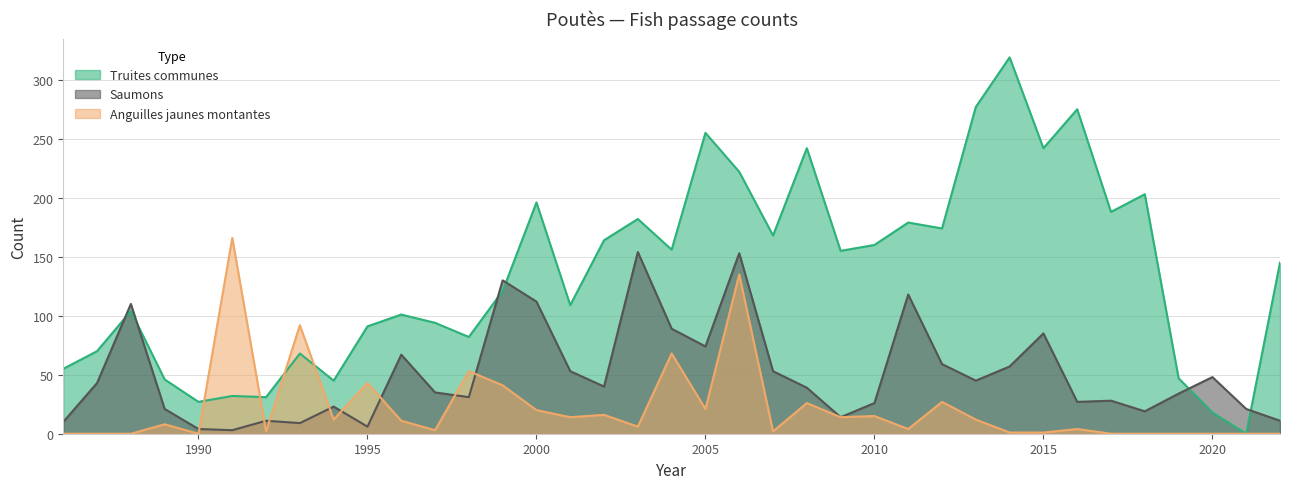

Where is Anguilles jaunes montantes nearest to the value 83?

1993